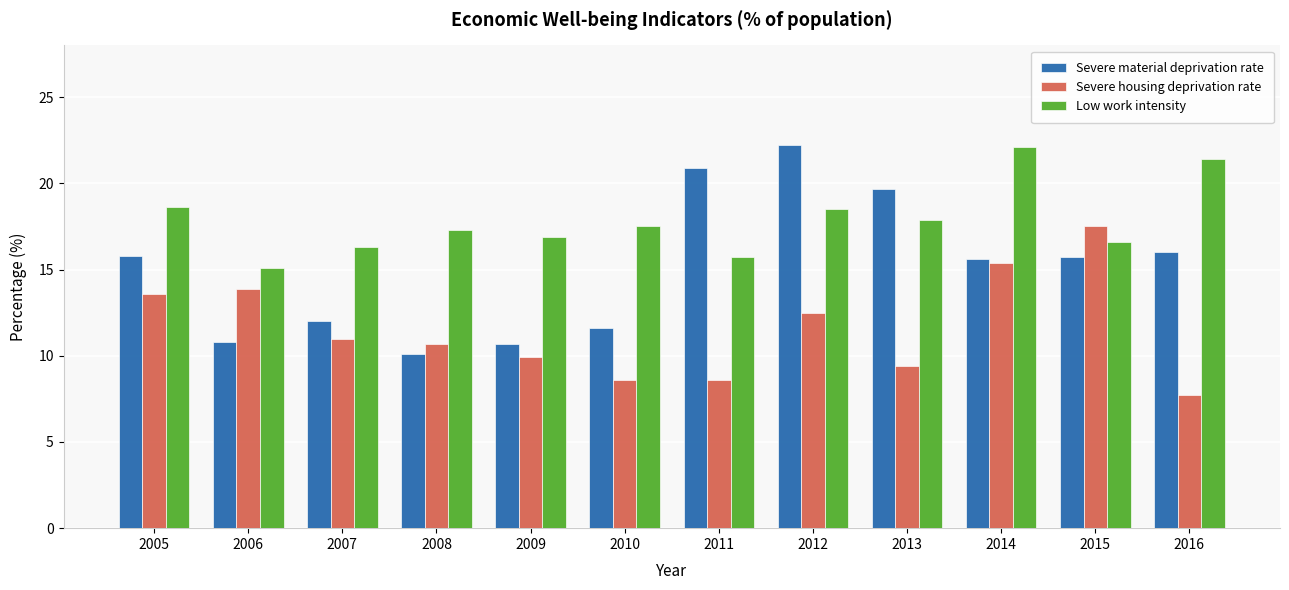

Is it true that Severe material deprivation rate equals 19.7 at 2013?

True